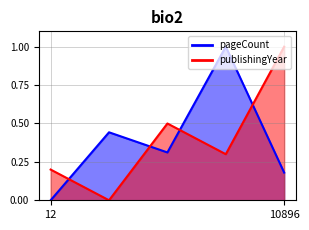

Does the chart display data point markers on the line(s)?

No